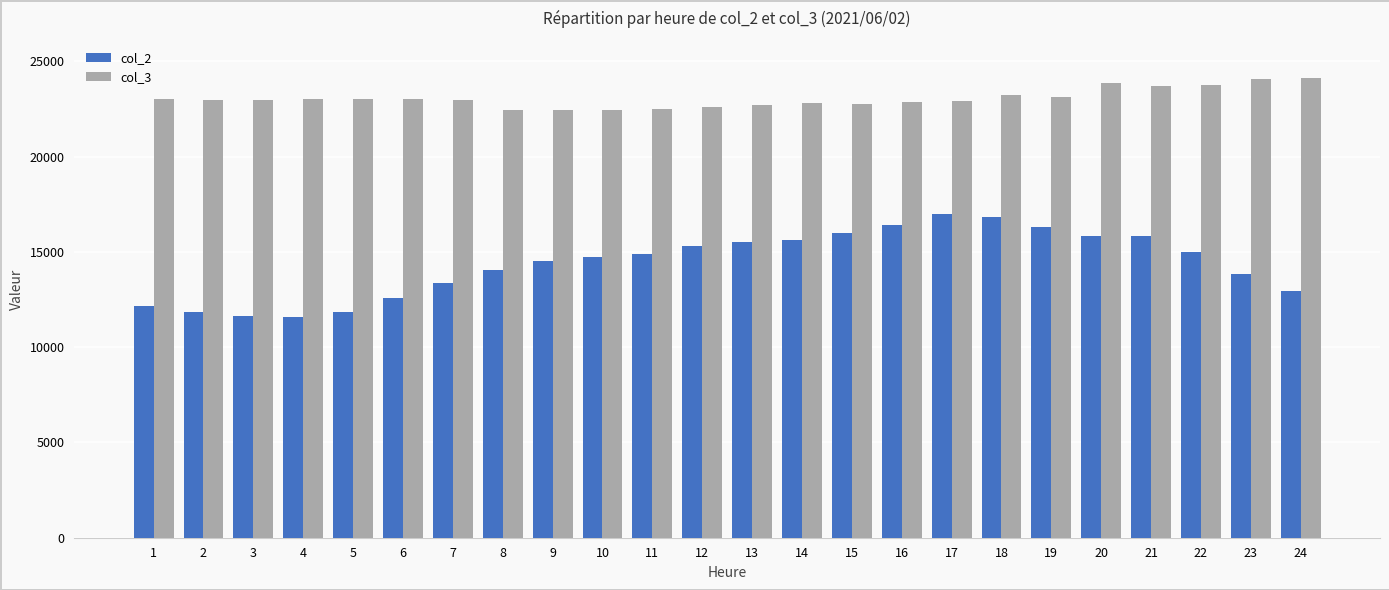

What is the sum of all col_2 values?

345556